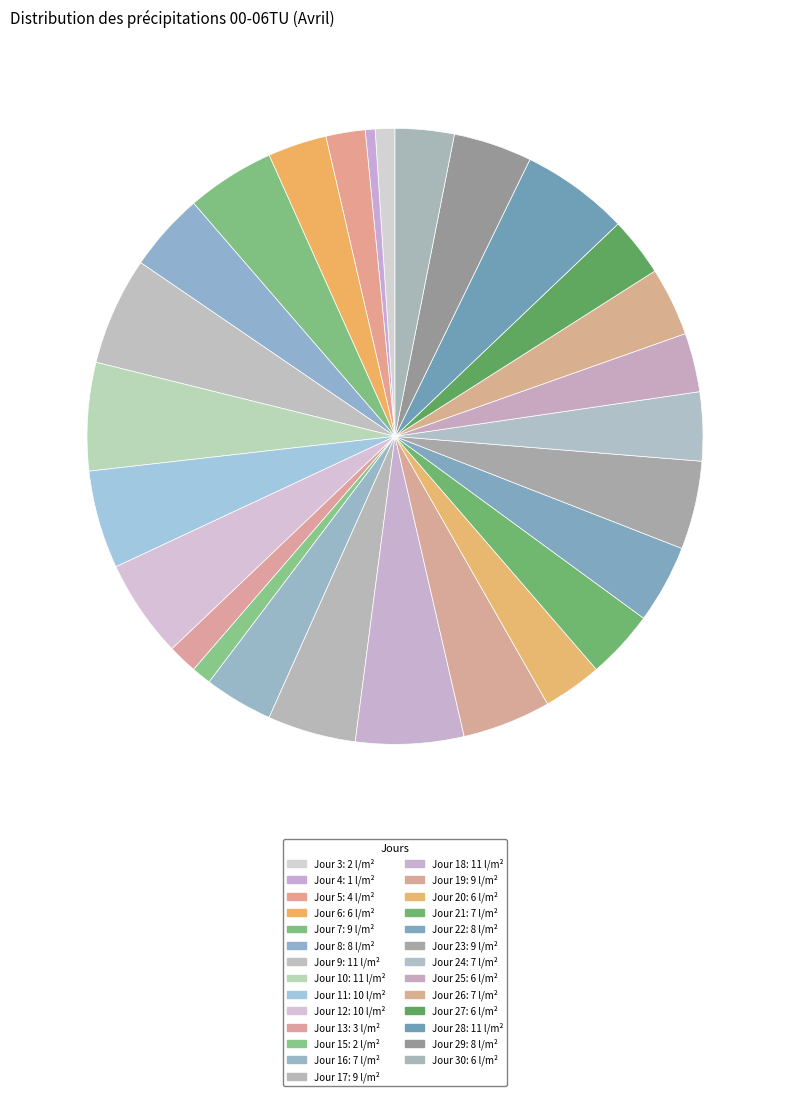

What is the smallest slice in the pie chart?

Jour 4: 1 l/m²